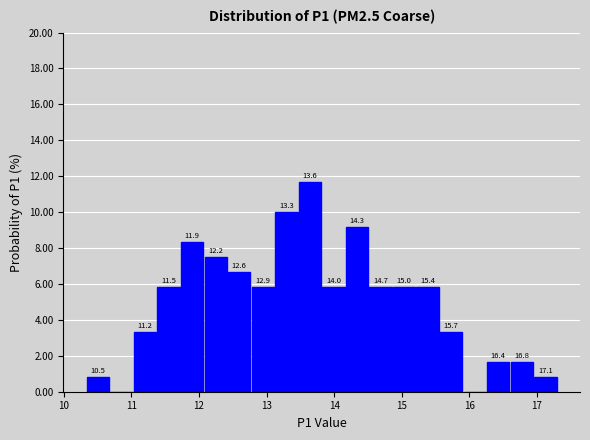

Around what value on the x-axis is the tallest bar? Give the approximate position of its centre, as read against the axis.

13.6